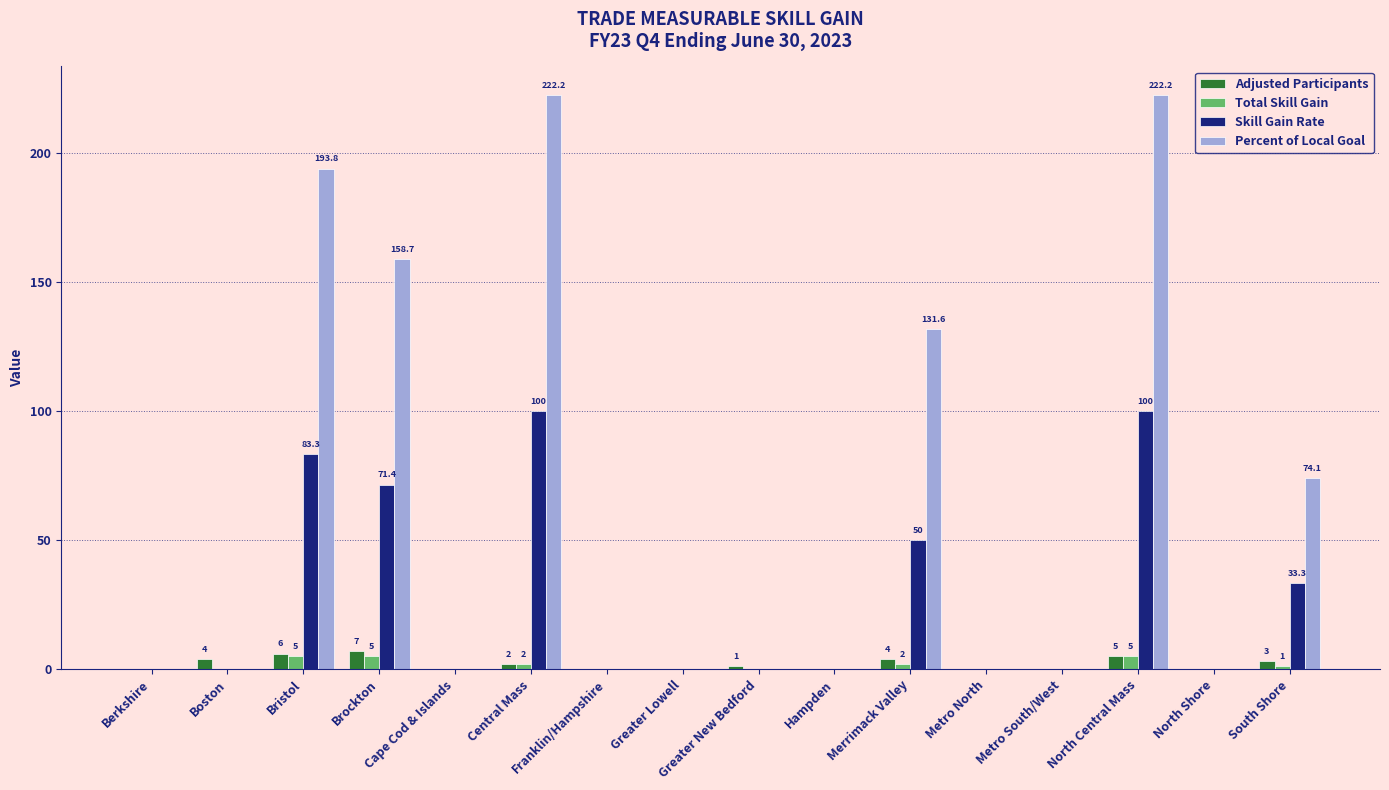

What is the average value of the Percent of Local Goal series?

62.7